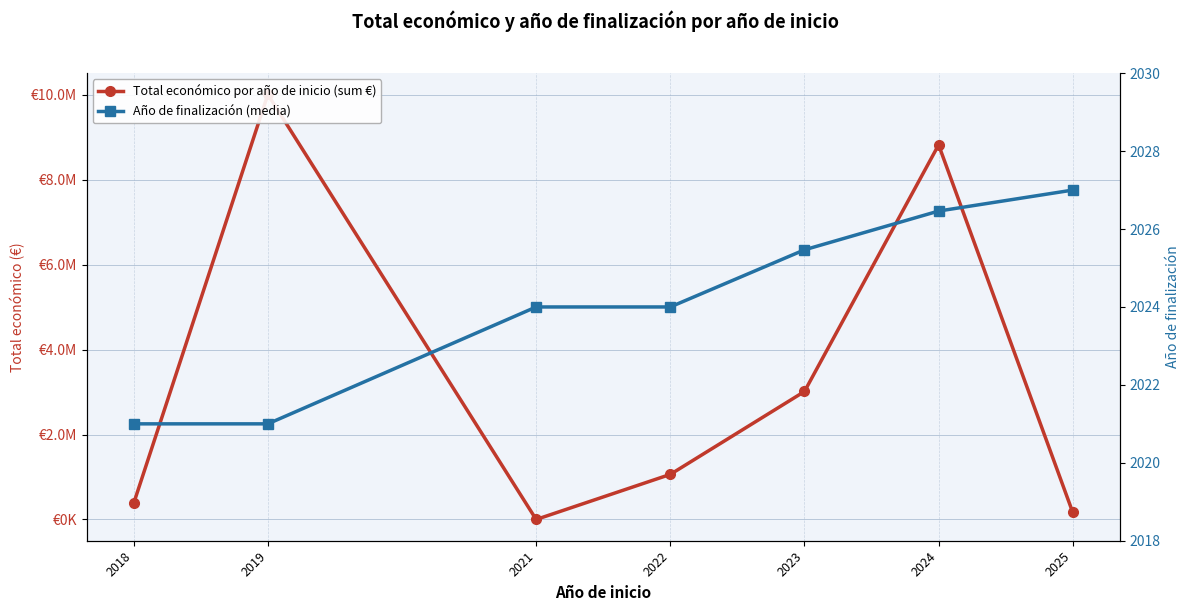

Rank the series by their average value, from highest to lowest.

Total económico por año de inicio (sum €), Año de finalización (media)